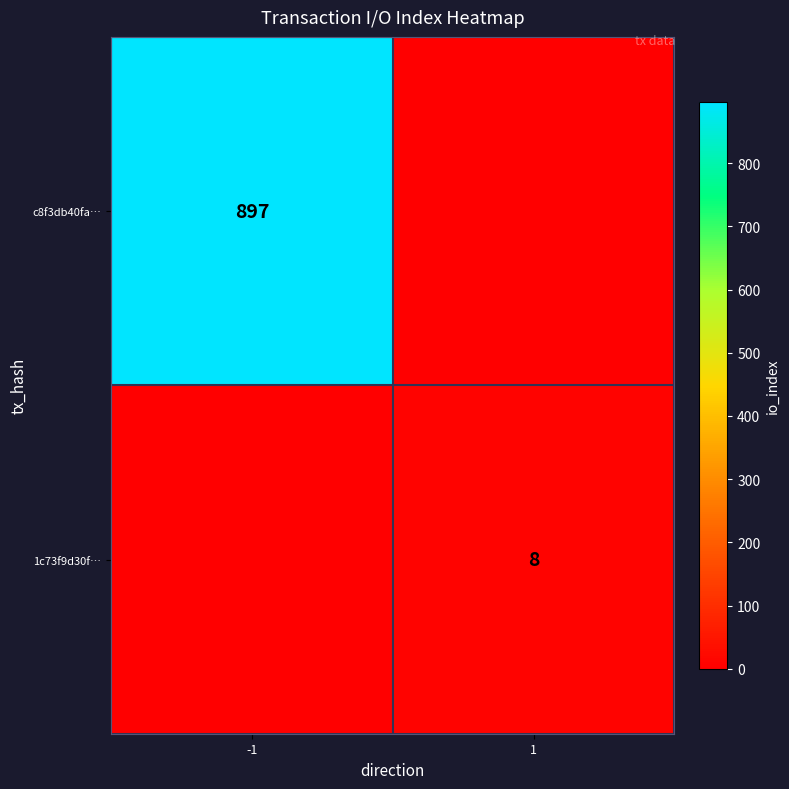

True or false: c8f3db40fa… has a value of 1458 at -1.

False